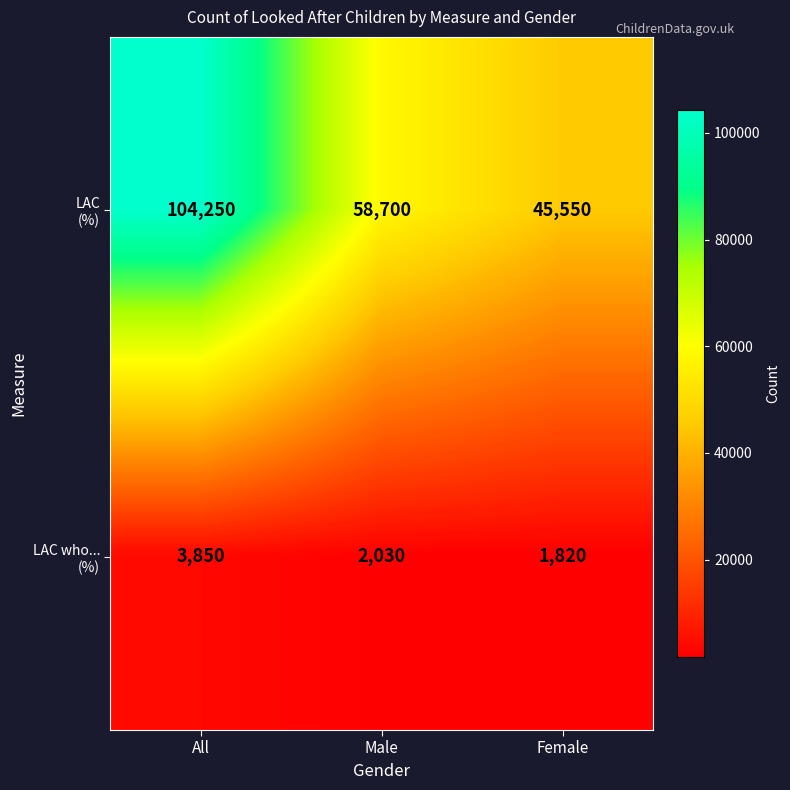

What is the spread (max minus min) of values at Female?

43730